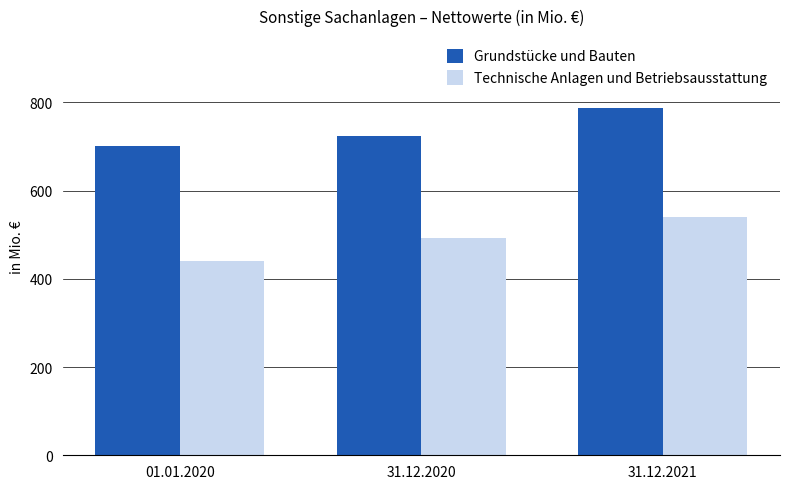

Which series changed the most between 01.01.2020 and 31.12.2021?

Technische Anlagen und Betriebsausstattung